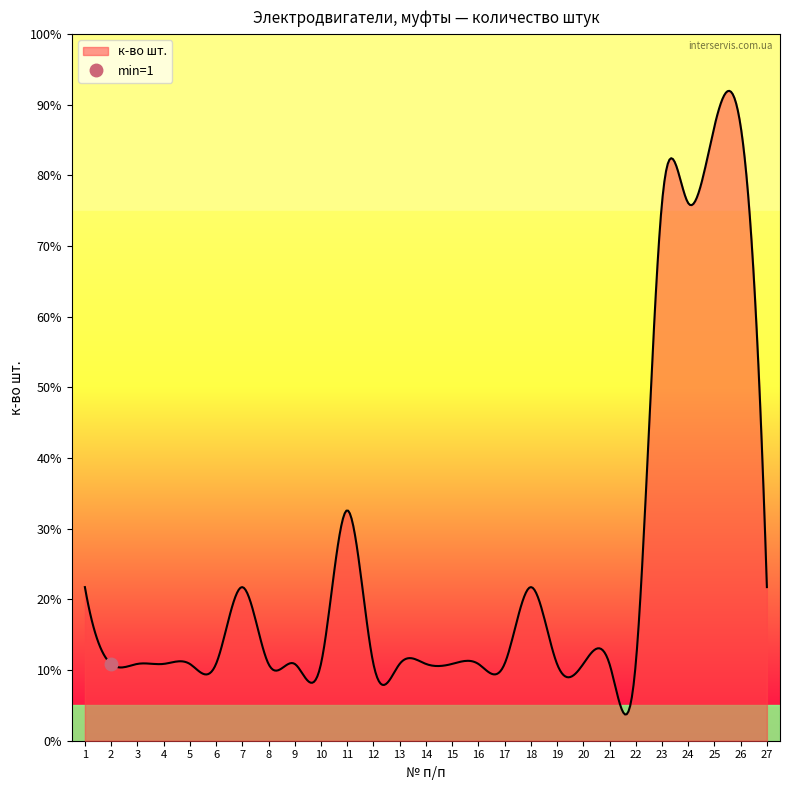

At which category does the chart reach its minimum across all series?

2